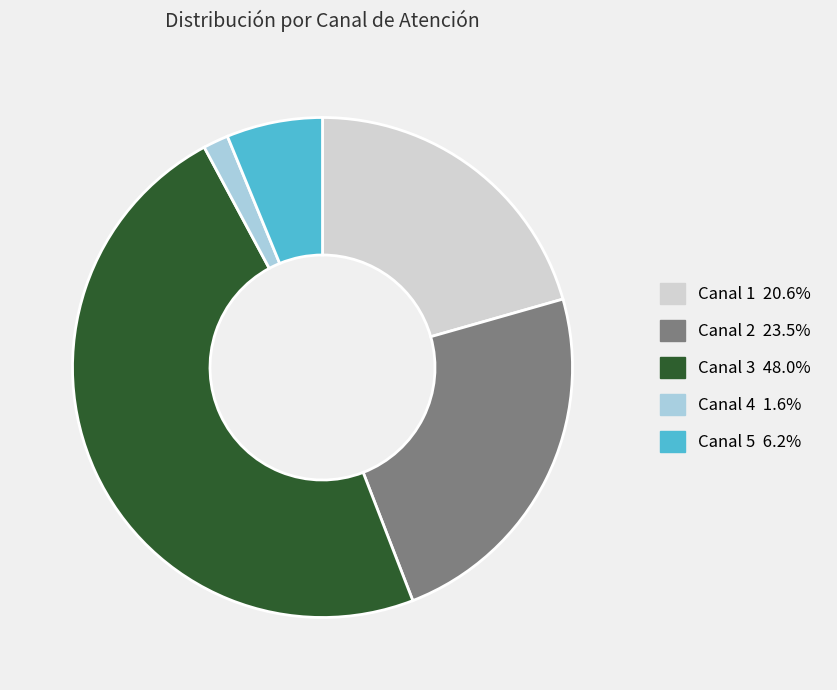

True or false: Canal 4 accounts for 2% of the total.

True